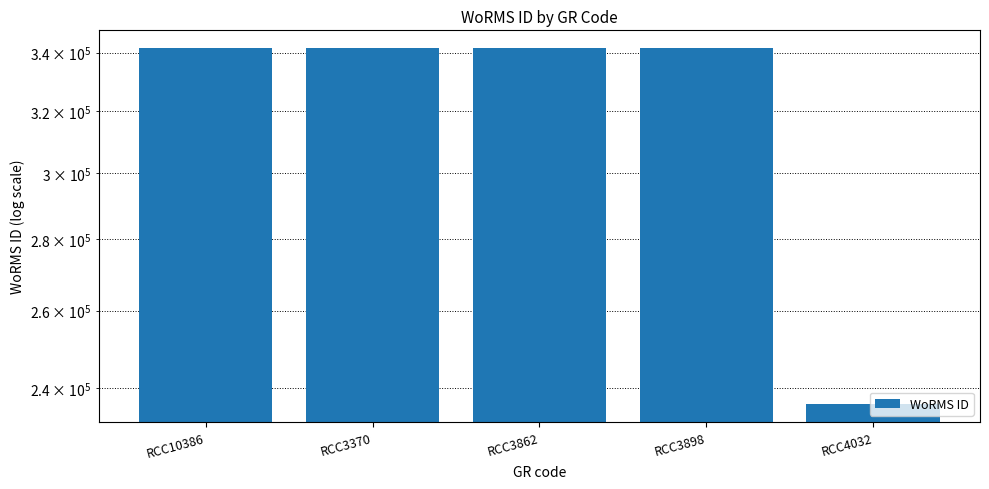

Does the chart contain any negative values?

No